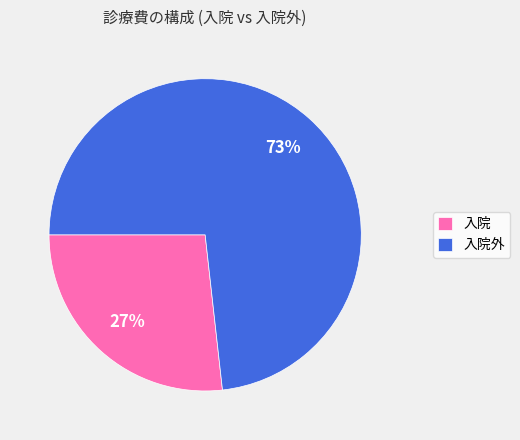

To the nearest percent, what portion does 入院外 represent?

73%